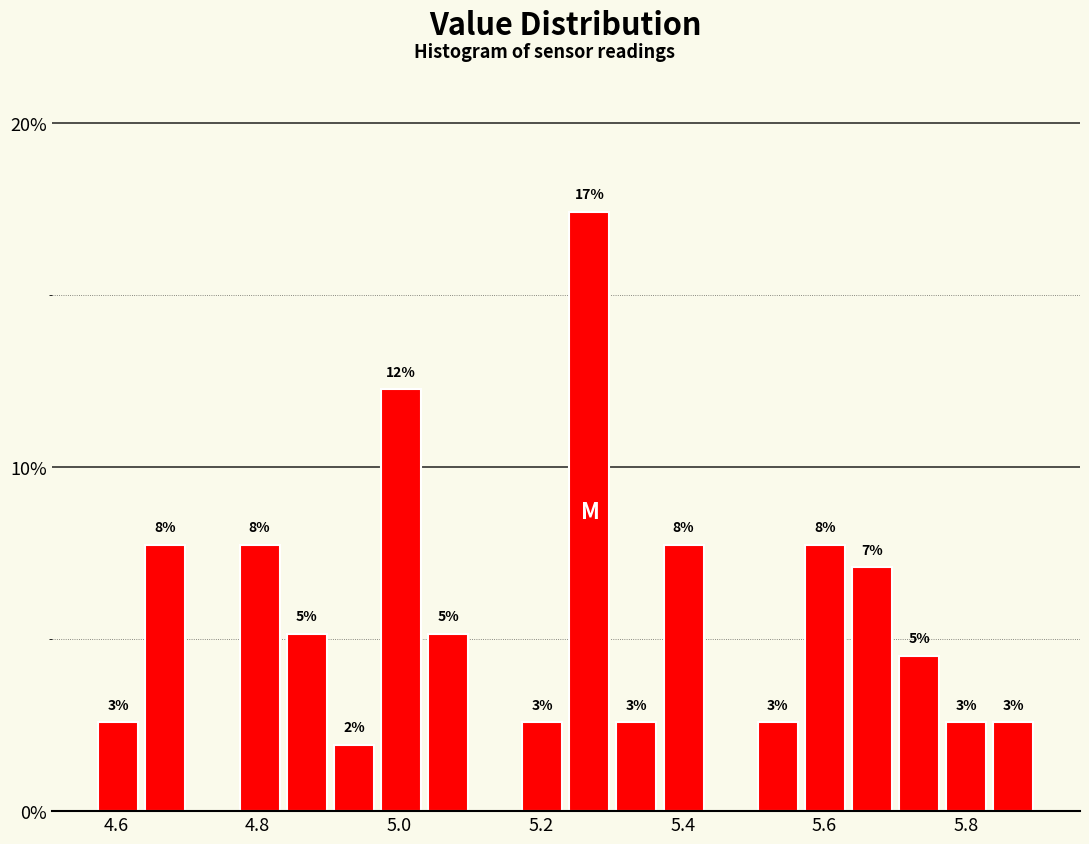

Read against the x-axis, roughly where is the centre of the tallest bar?

5.26